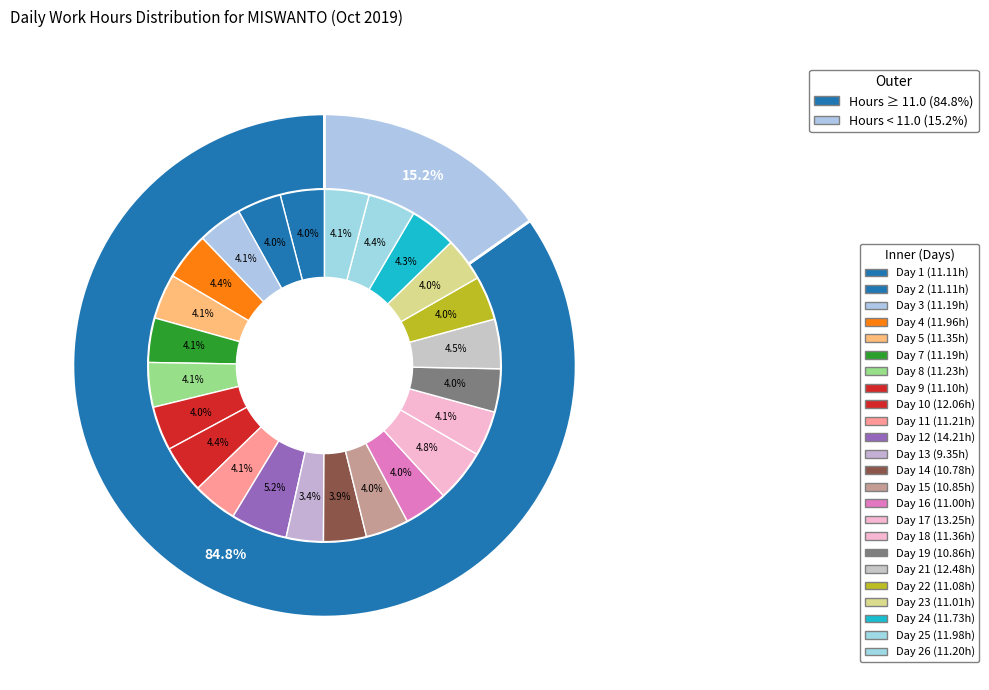

What is the ratio of the value at 6 to the value at 17?

1.0